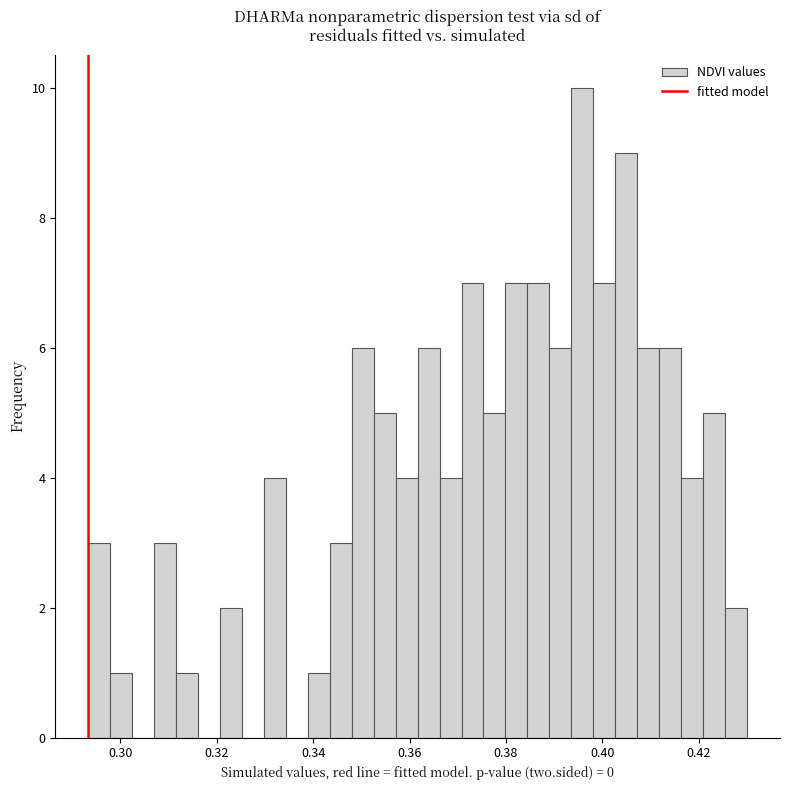

Read against the x-axis, roughly where is the centre of the tallest bar?

0.396